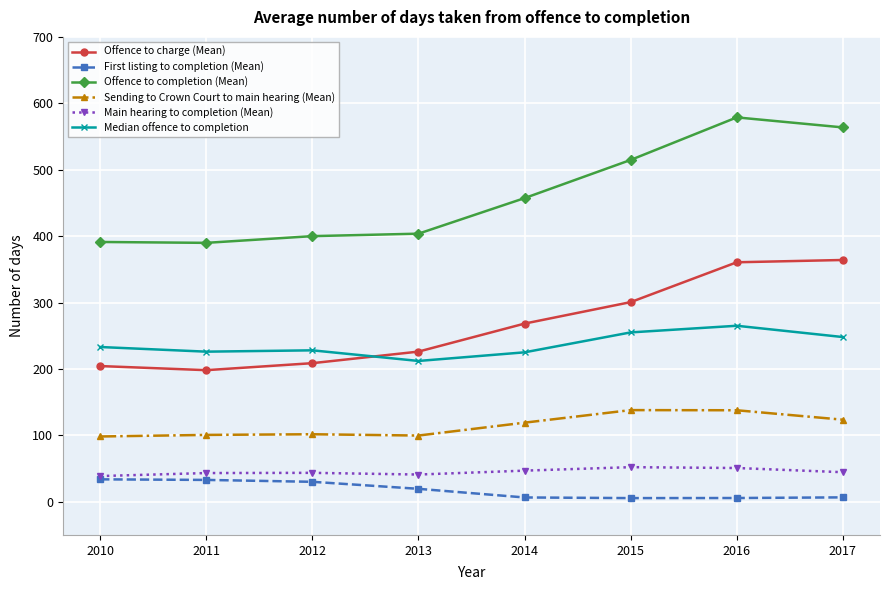

What is the value of the First listing to completion (Mean) point at the 1st from the left?

33.7